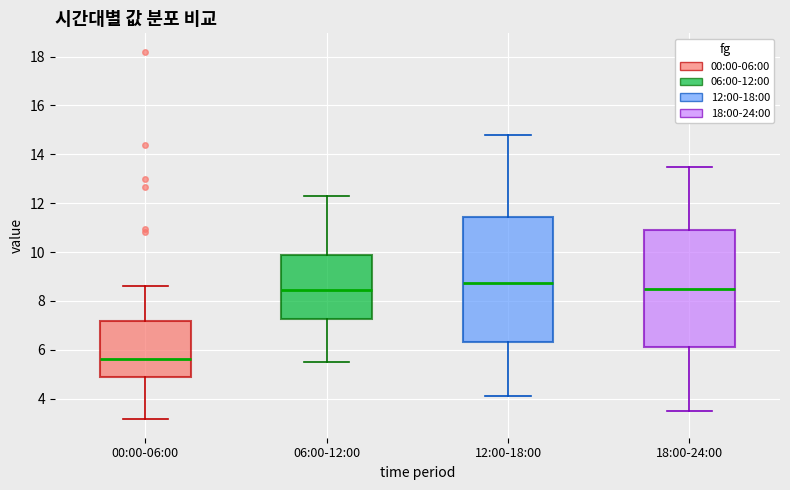

Which box's median line is the lowest?

00:00-06:00